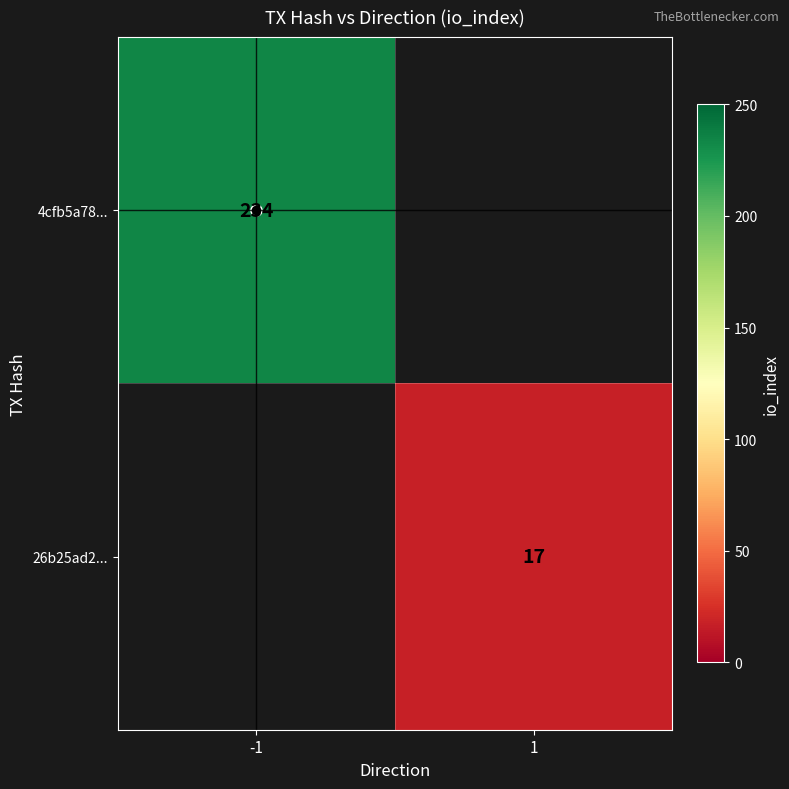

Is it true that 4cfb5a78... equals 234.0 at -1?

True